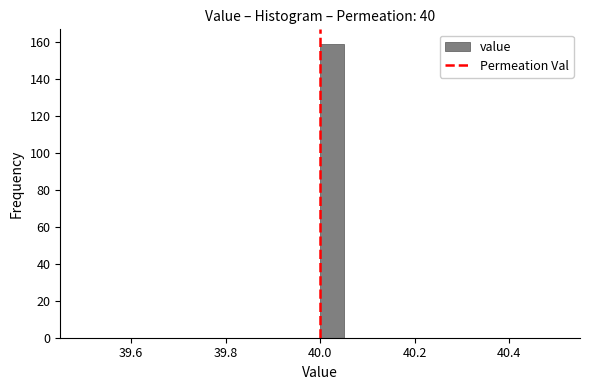

Around what value on the x-axis is the tallest bar? Give the approximate position of its centre, as read against the axis.

40.02